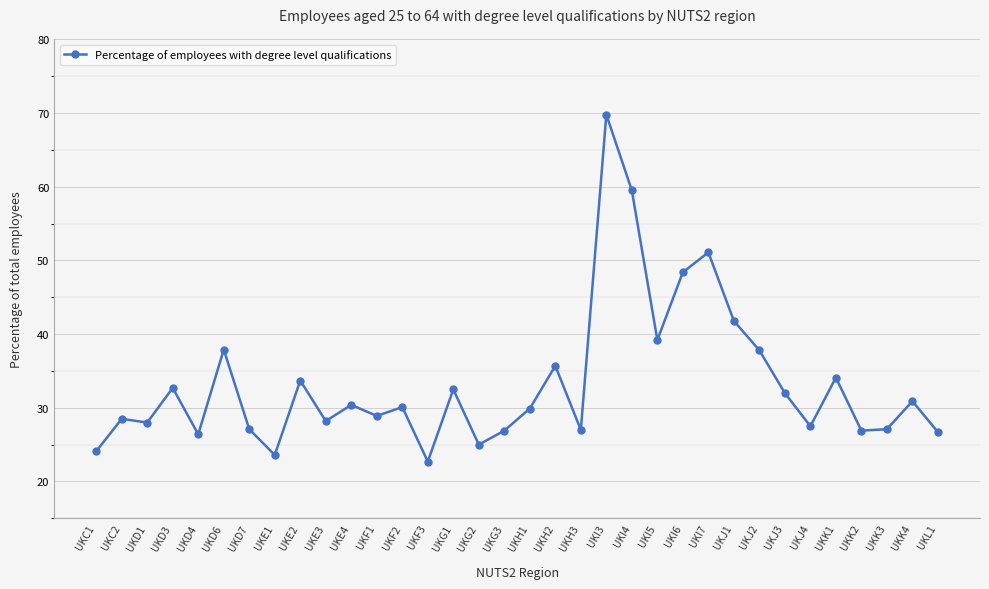

True or false: the data has more than 2 interior local peaks.

True